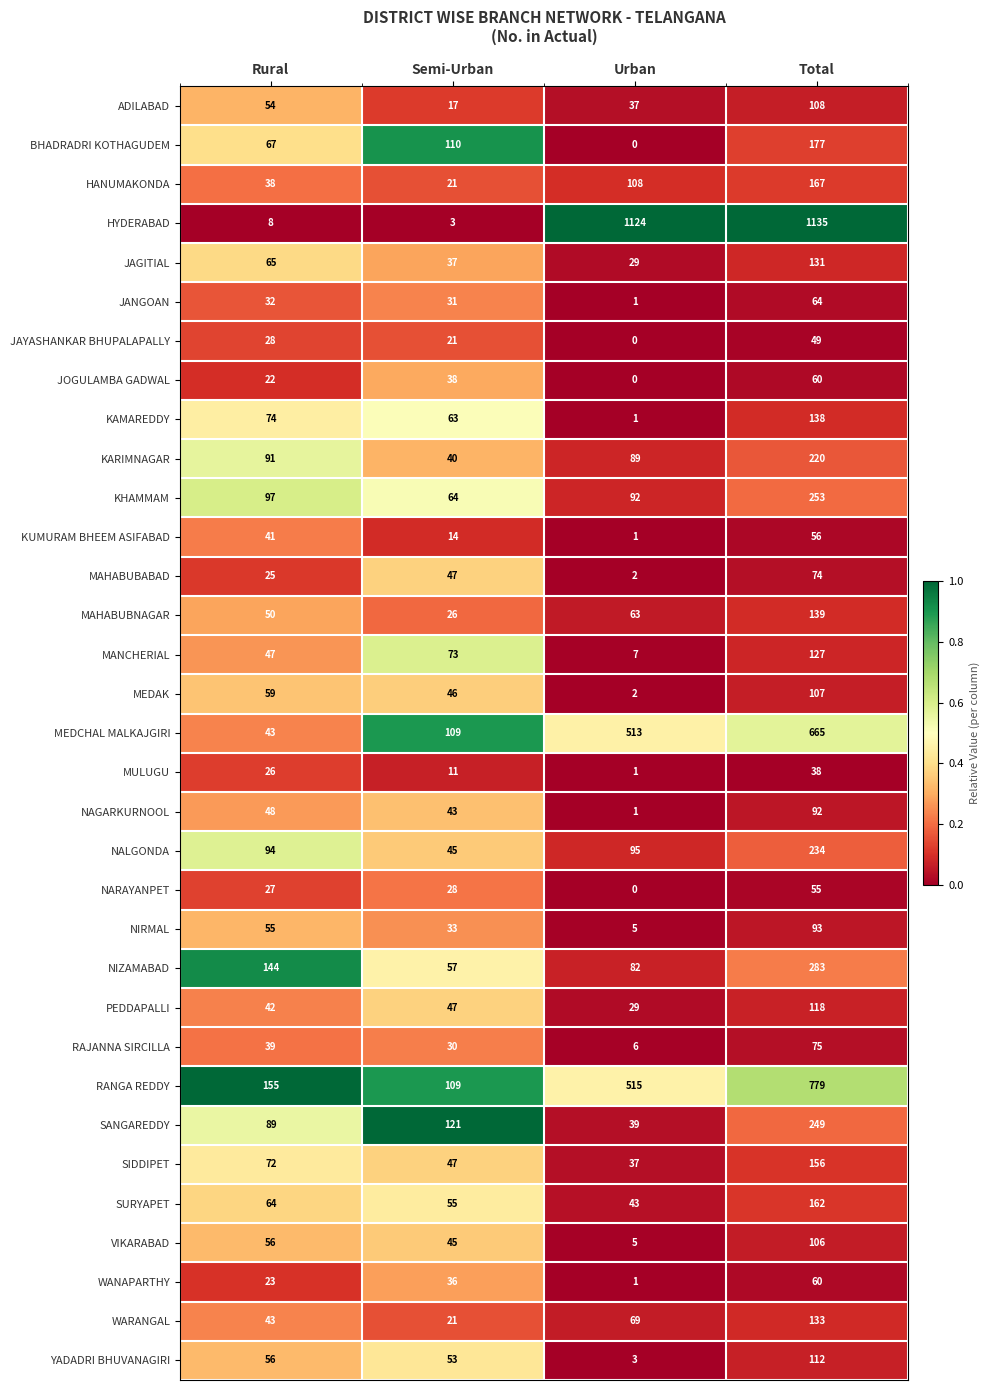

What value does the SIDDIPET series have at Rural?

72